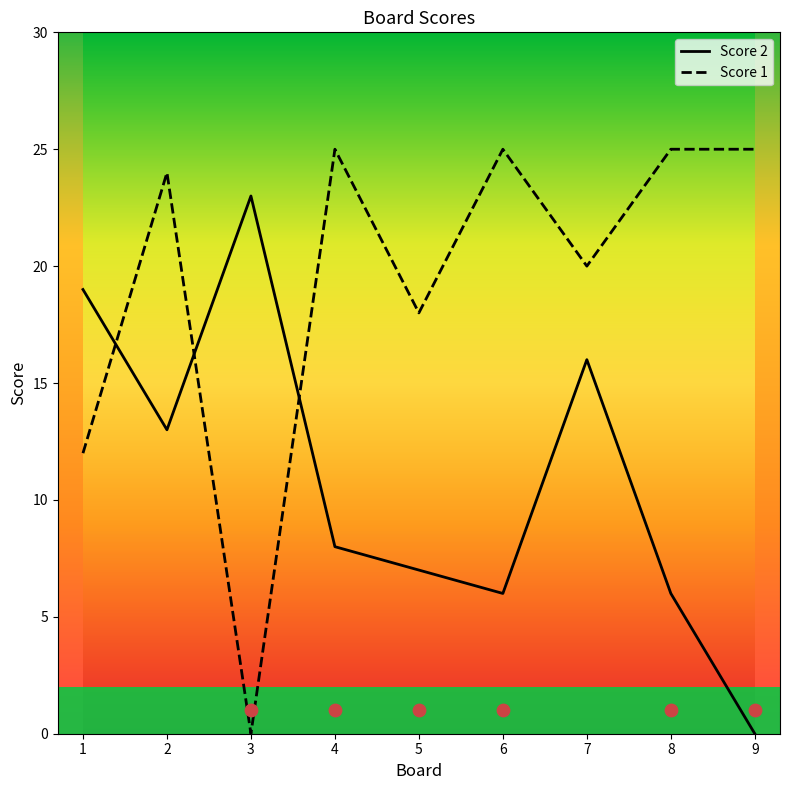

Which series contains the highest Y value?

Score 1